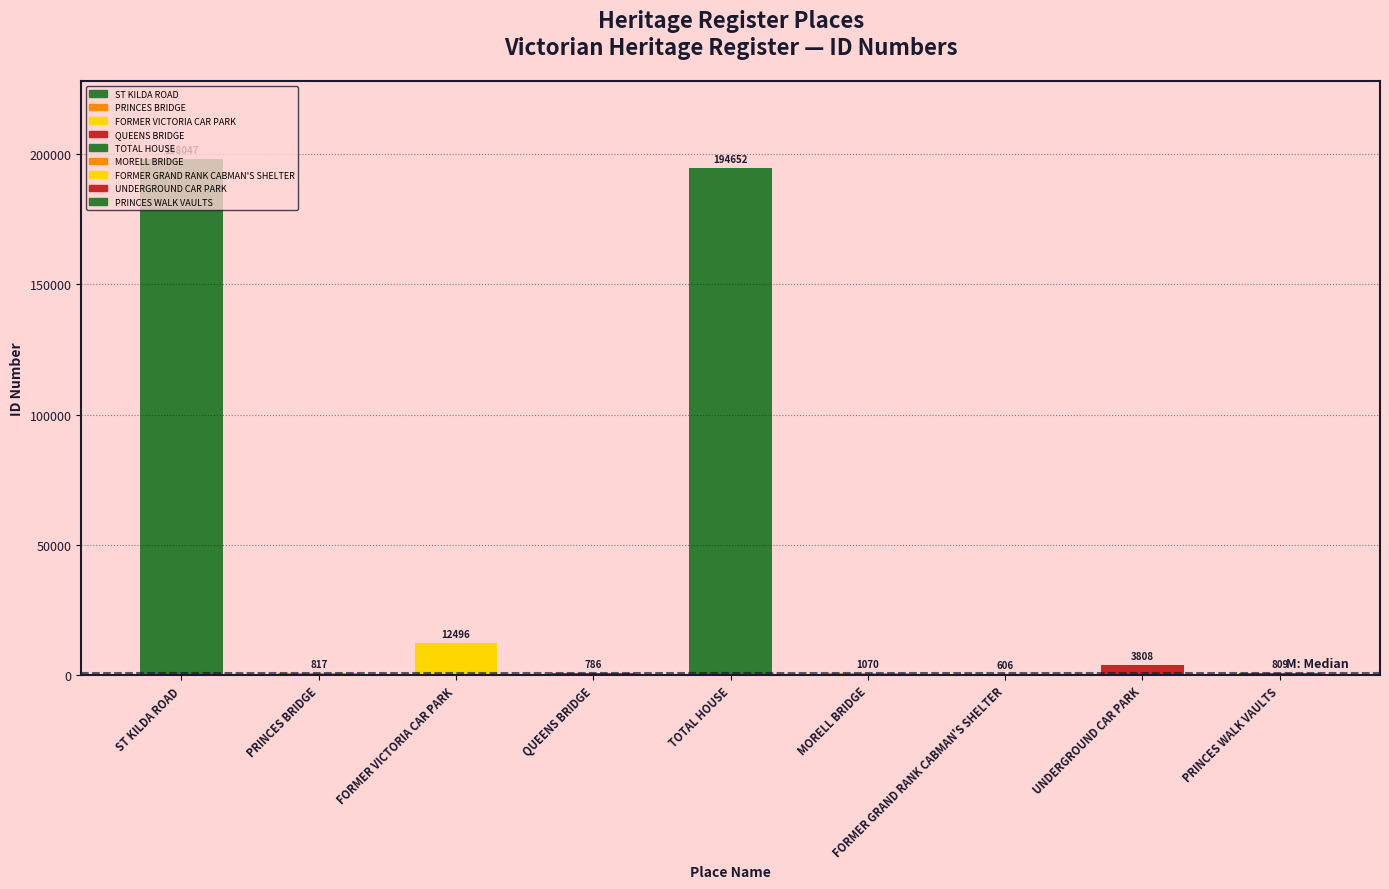

What is the label of the 5th bar from the right?

TOTAL HOUSE